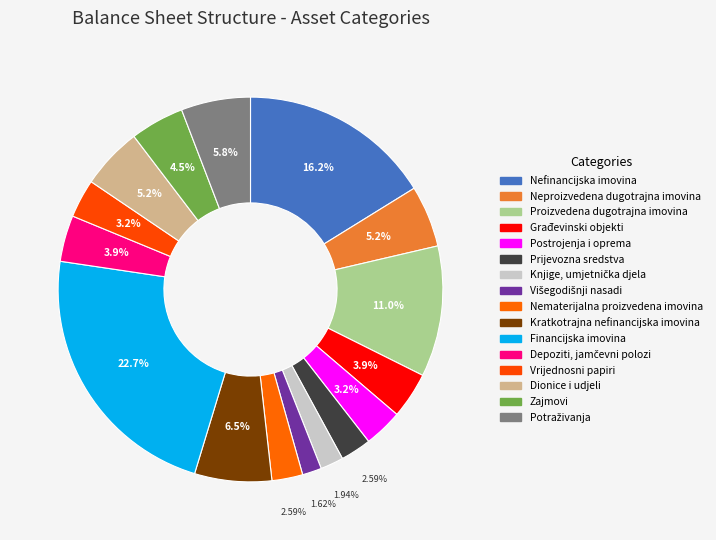

Do Postrojenja i oprema and Financijska imovina together represent more than half of the pie?

No